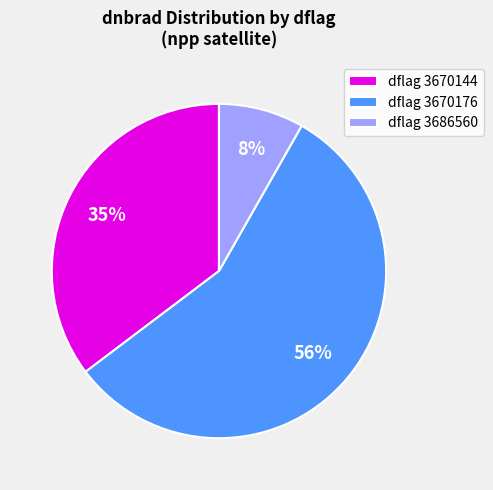

Is there any slice that represents more than half of the pie?

Yes